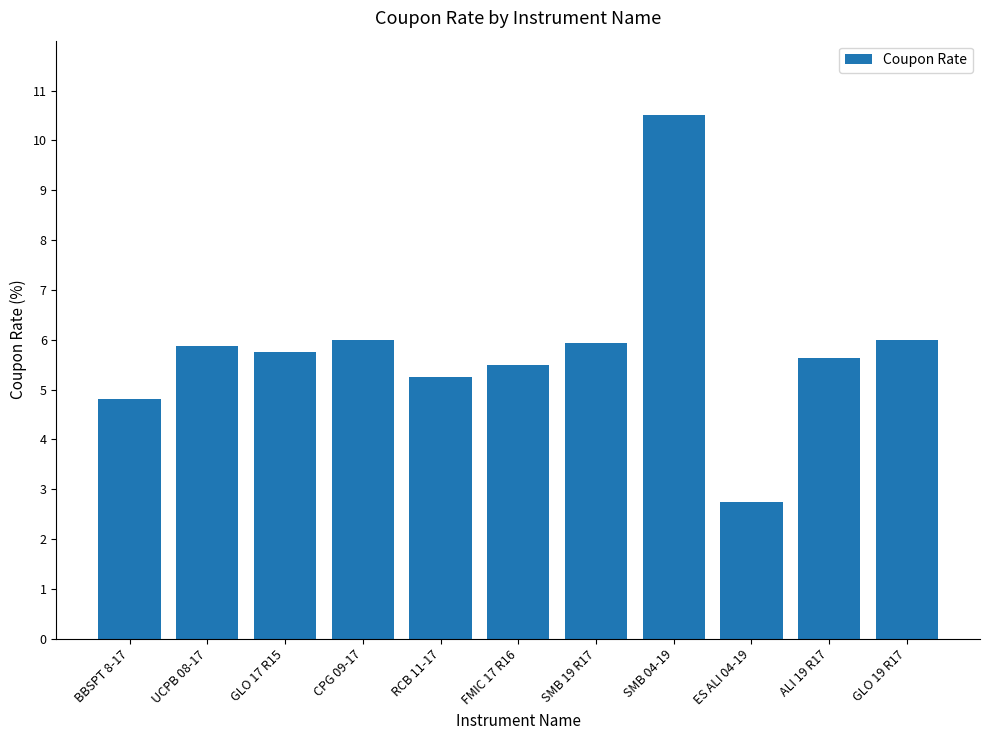

What value does the data have at ALI 19 R17?

5.6